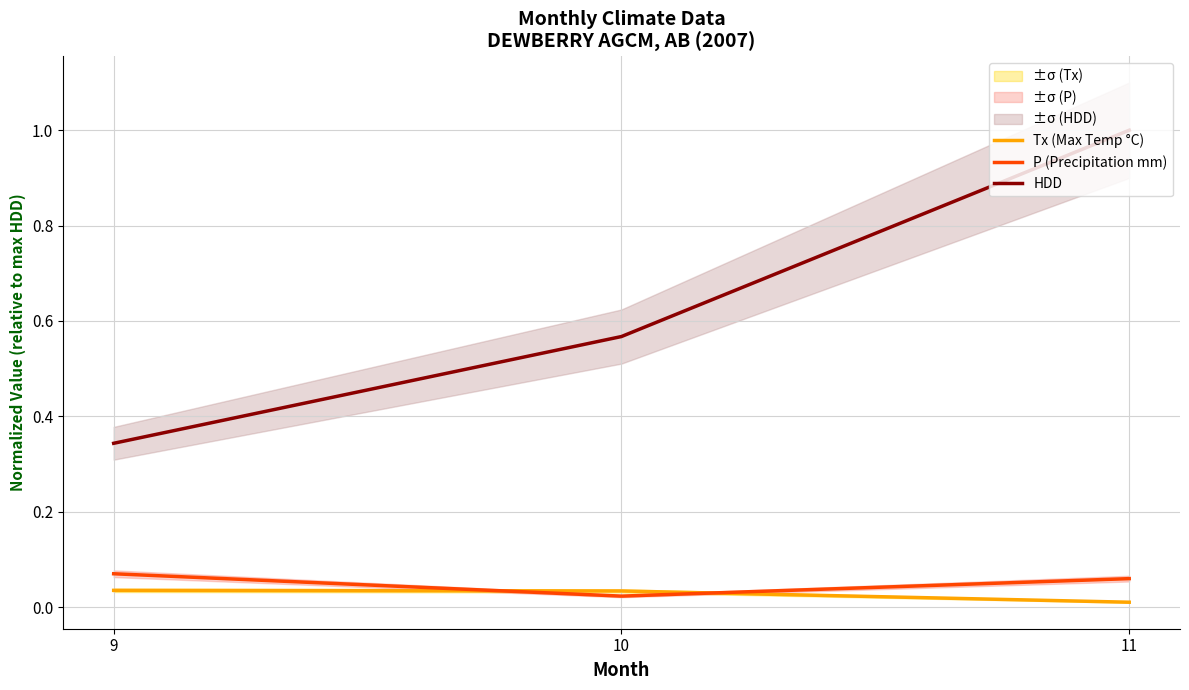

What is the difference between the highest and lowest values at 9?

0.3